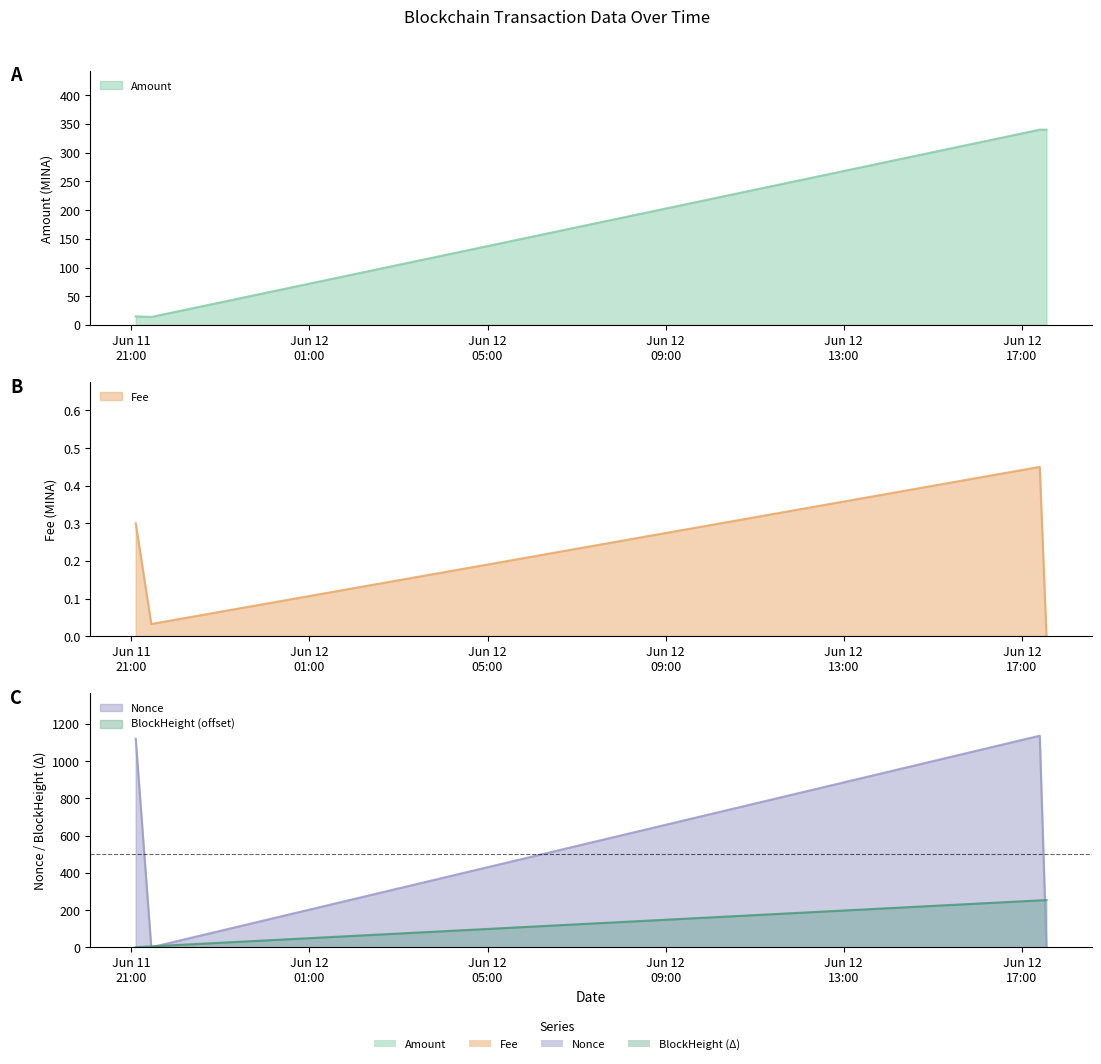

Is it true that Fee equals 0.0 at 2024-06-11 21:27:00?

False